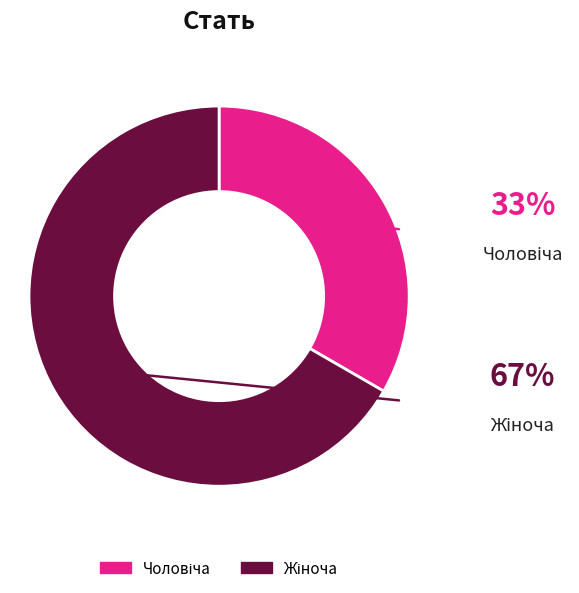

Is there a majority slice in this chart?

Yes